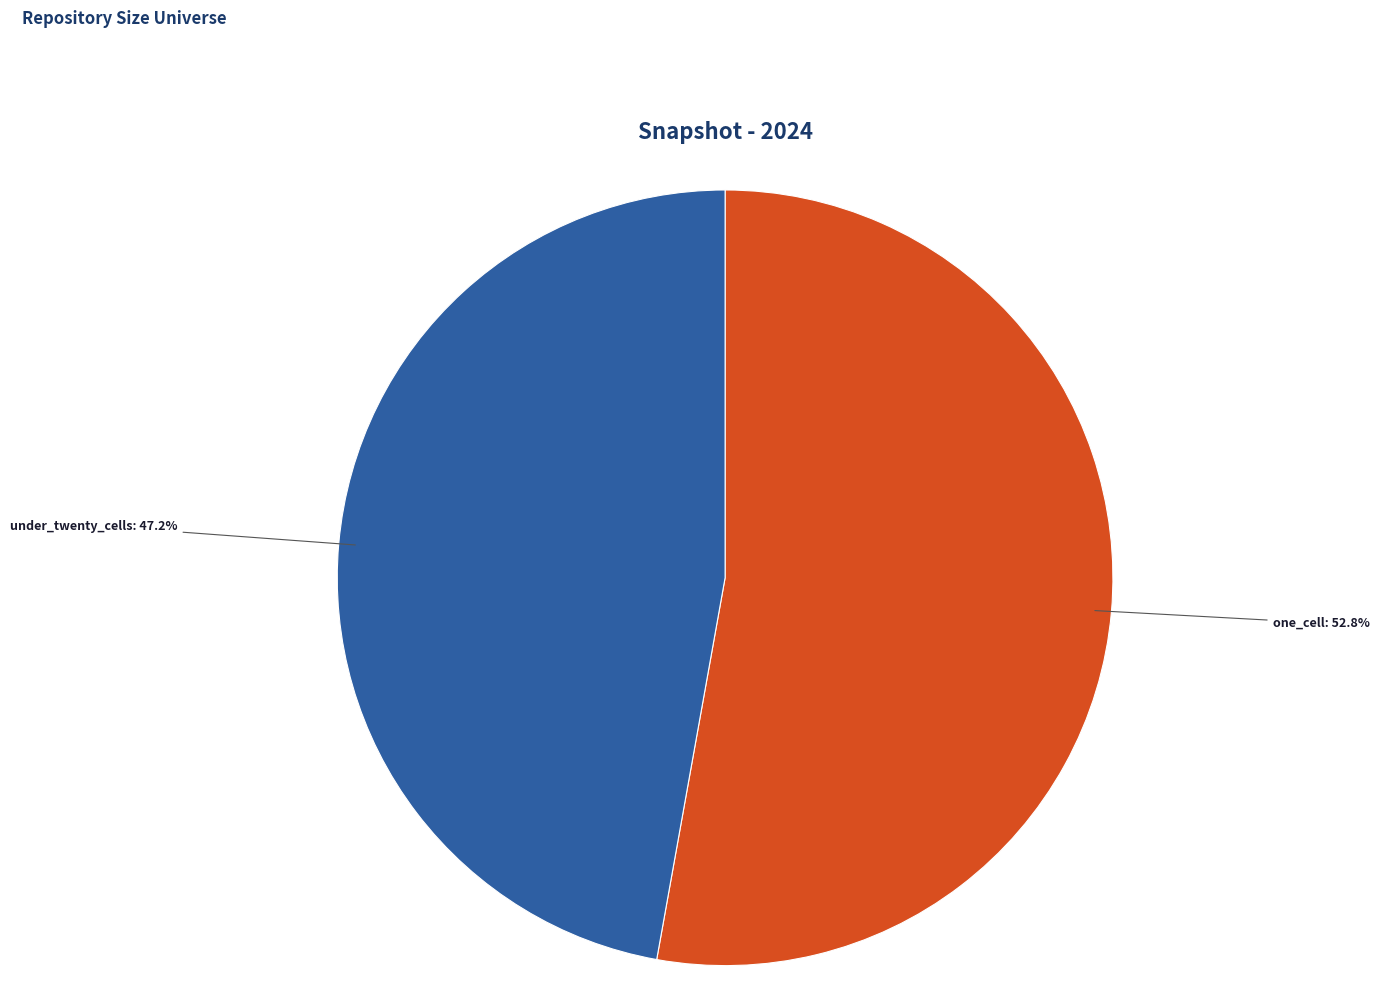

Is there any slice that represents more than half of the pie?

Yes